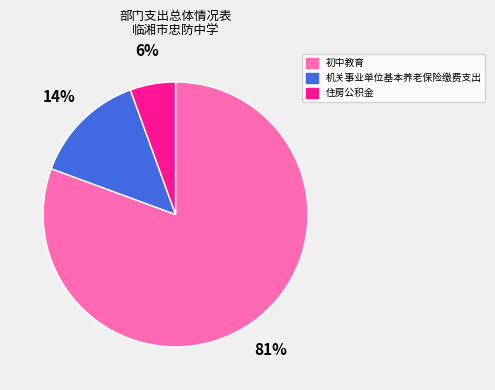

Count the number of slices in the pie.

3